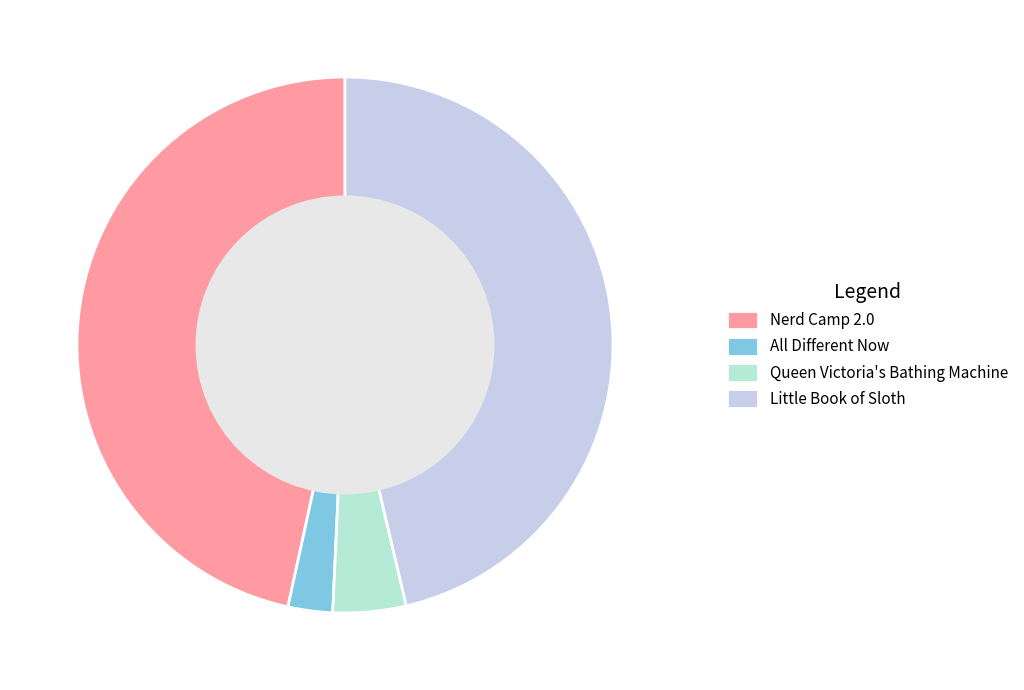

Between Nerd Camp 2.0 and Queen Victoria's Bathing Machine, which is larger?

Nerd Camp 2.0